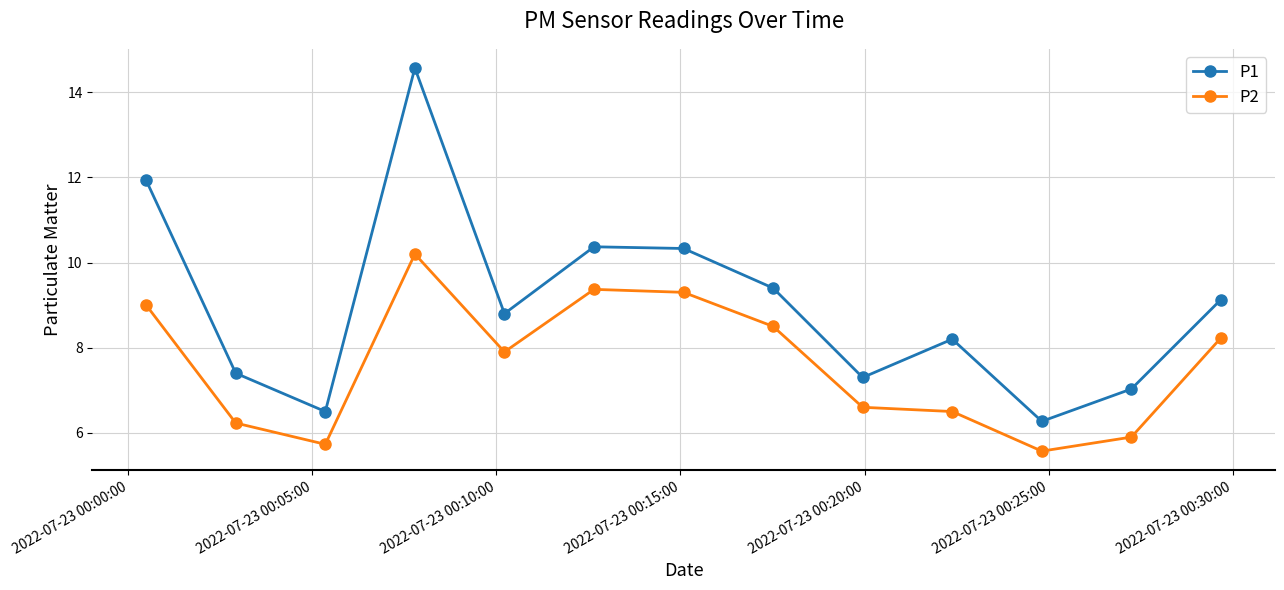

What is the minimum value for P2?

5.6